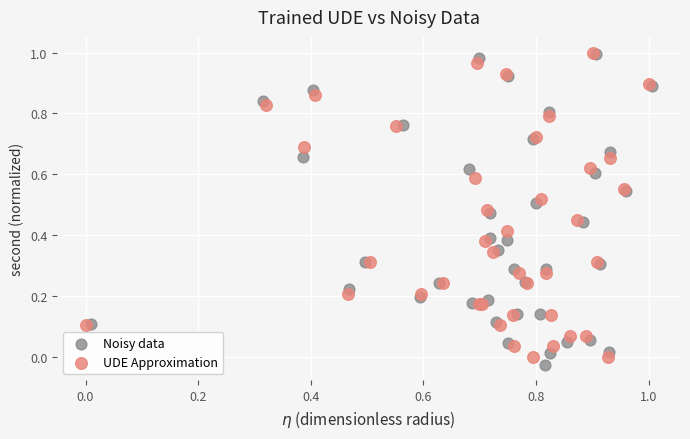

What are all the series names shown in the legend?

Noisy data, UDE Approximation